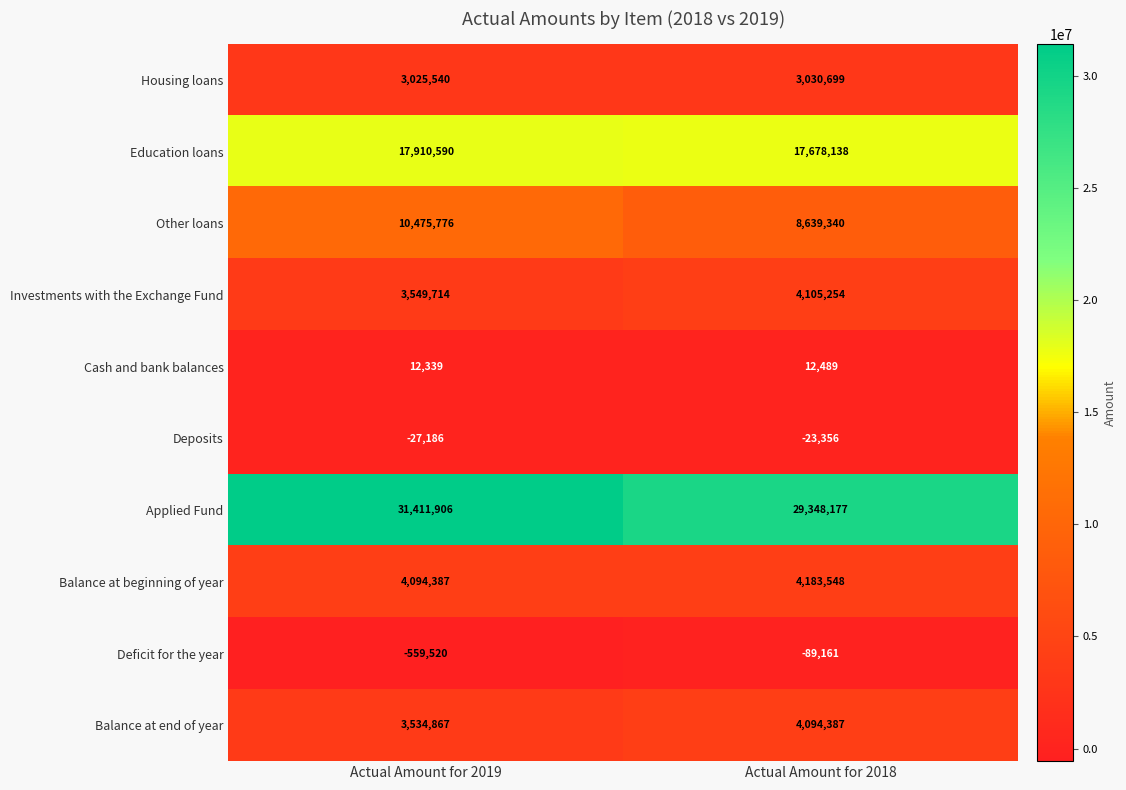

At which category is the sum across all series the highest?

Actual Amount for 2019